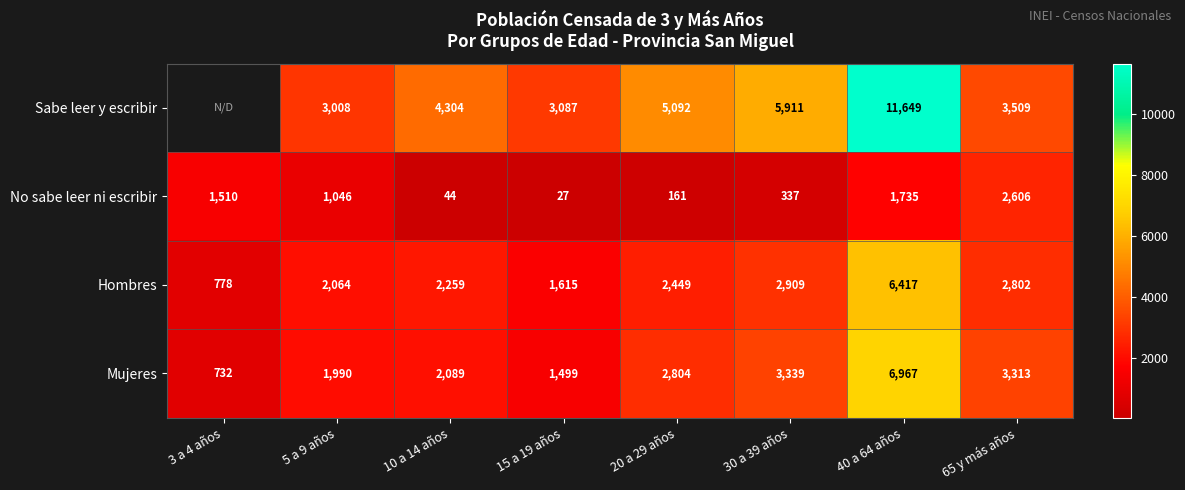

What is the average value of the Hombres series?

2662